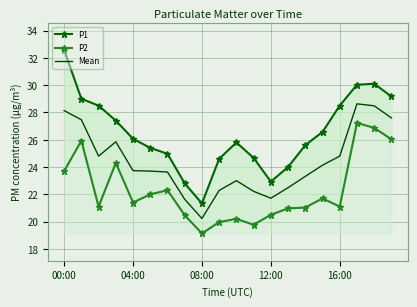

What is the lowest value of the Mean series?

20.2